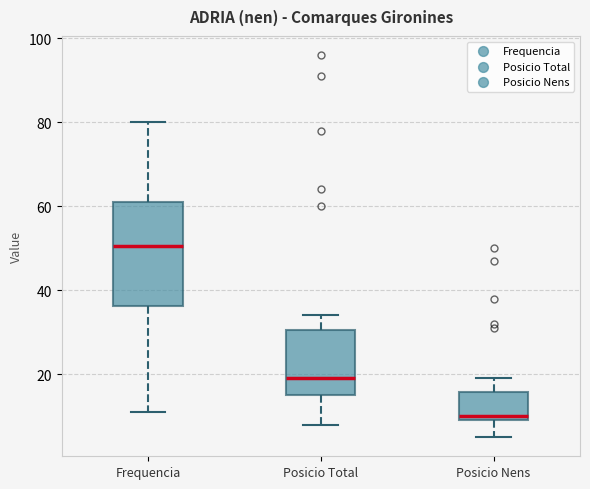

Where does the lower whisker of the box for Posicio Nens end on the y-axis? The values are not printed on the chart, so give them approximately, as read against the axis.

6